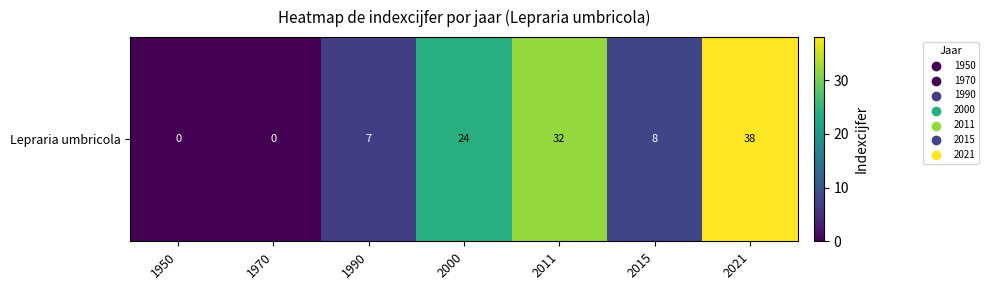

True or false: the data shows 50 at 2021.

False